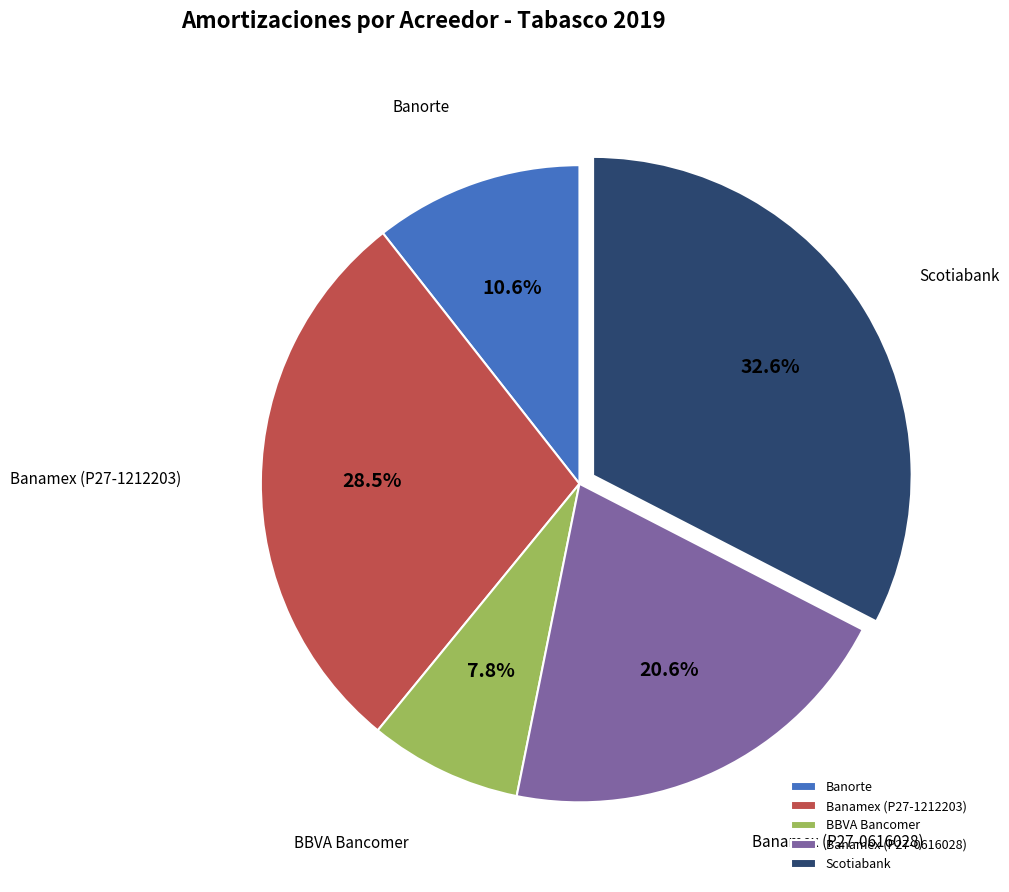

The Banamex (P27-0616028) slice represents 32% of the pie. True or false?

False